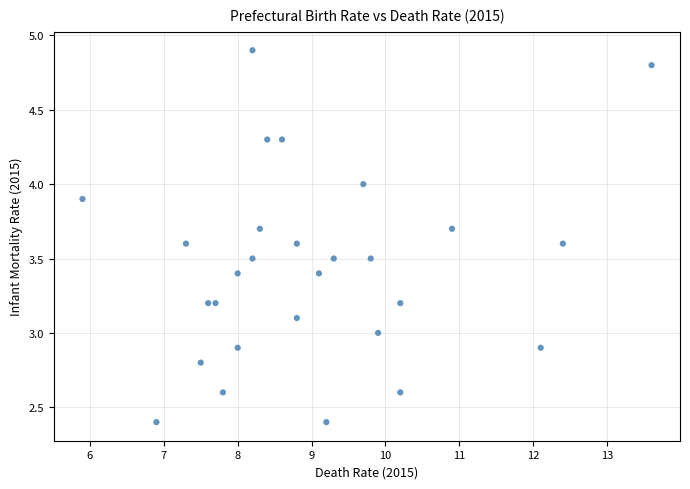

What is the range of Y values (max minus min)?

2.5